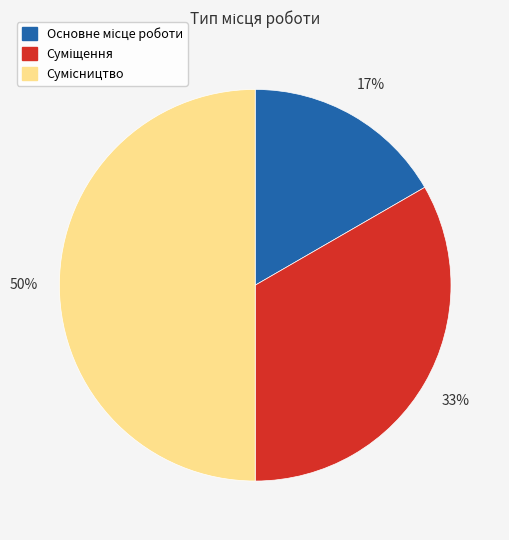

To the nearest percent, what is the difference between the largest and smallest slice percentages?

33%